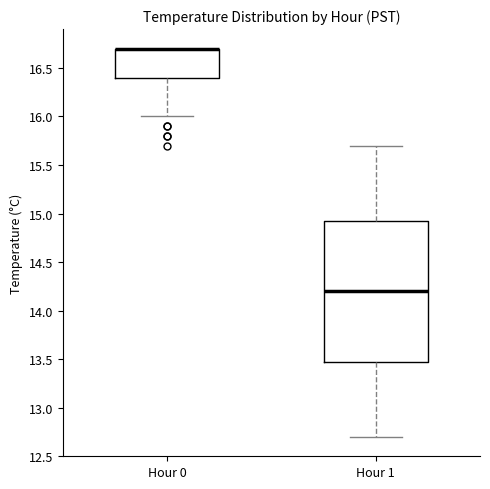

Where does the median line of the box for Hour 1 sit on the y-axis? The values are not printed on the chart, so give them approximately, as read against the axis.

14.20